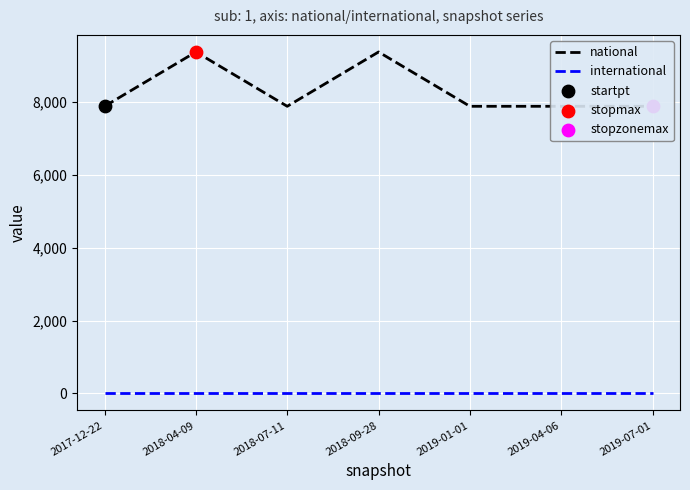

Is the value of national at 2019-07-01 greater than the value of international at 2019-07-01?

Yes